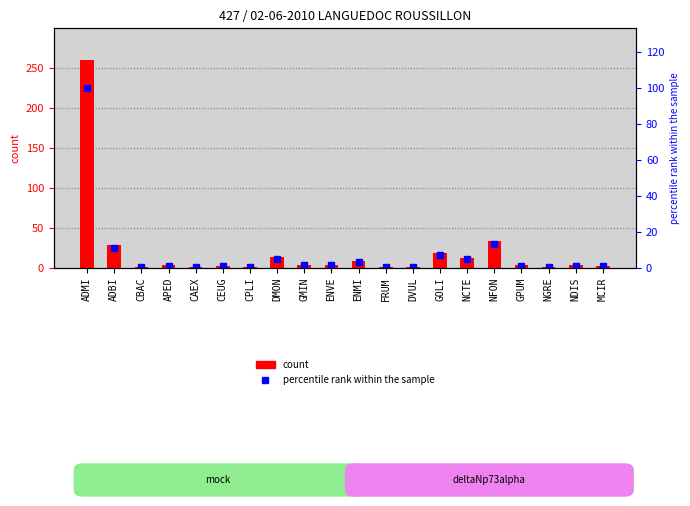

What is the difference between the second highest and minimum values in the percentile rank within the sample series?

12.7